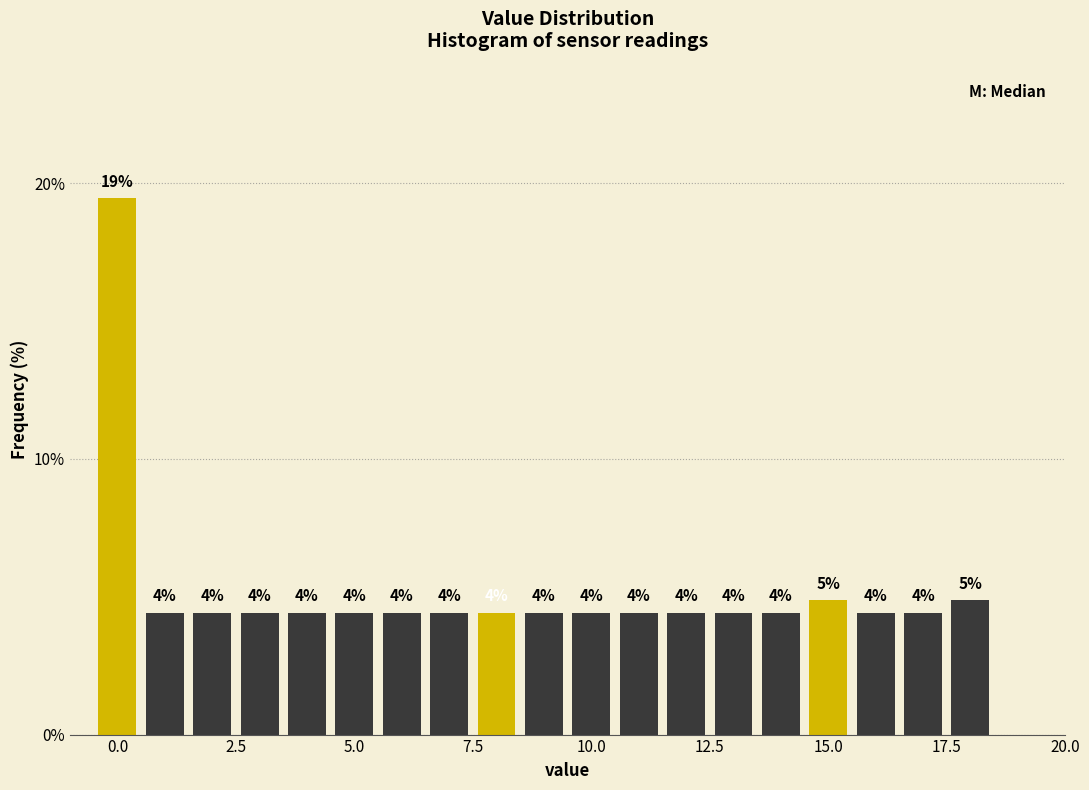

Read against the x-axis, roughly where is the centre of the tallest bar?

0.0